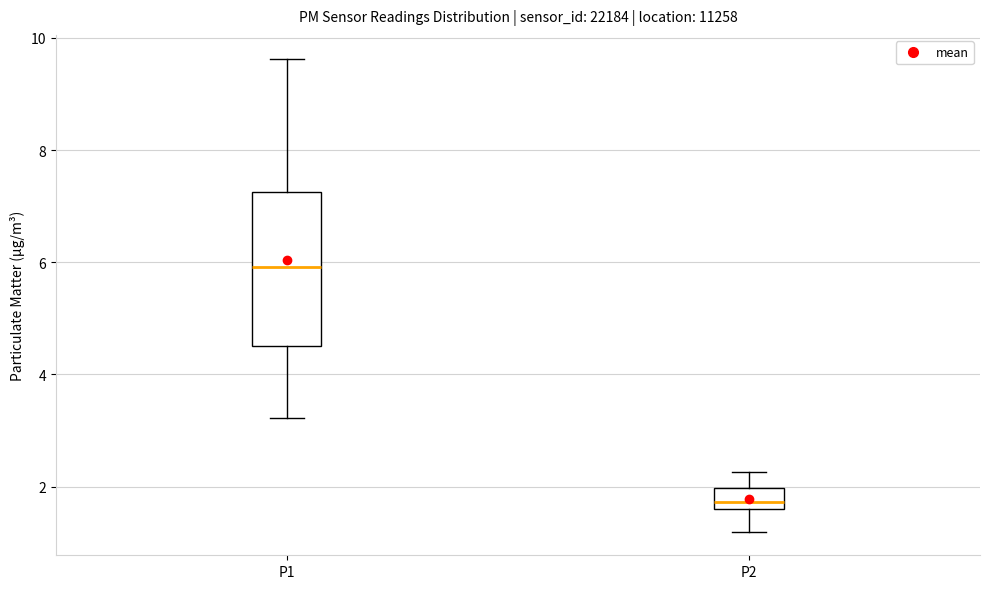

Which box has the highest median line?

P1